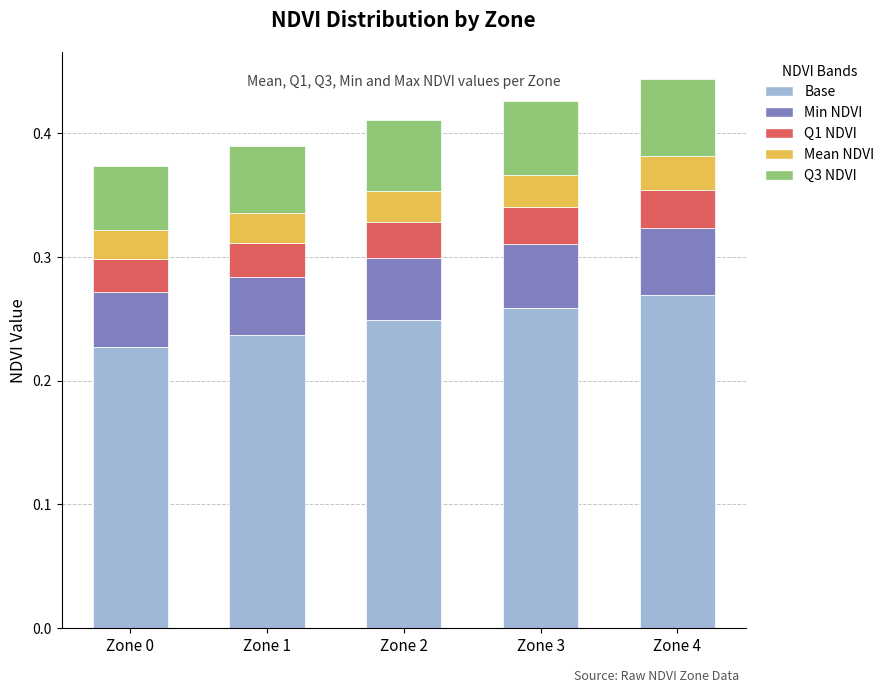

Which category has the highest value in the Base series?

Zone 4